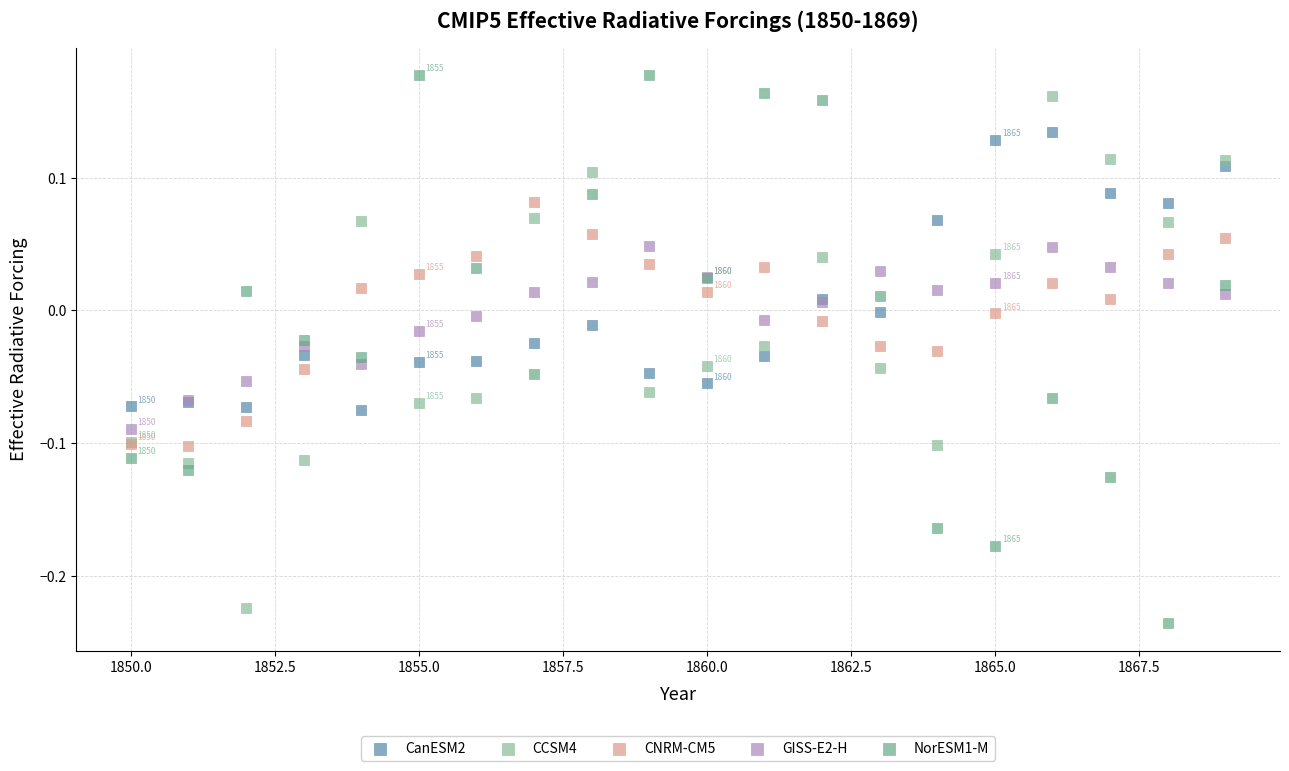

What are all the series names shown in the legend?

CanESM2, CCSM4, CNRM-CM5, GISS-E2-H, NorESM1-M